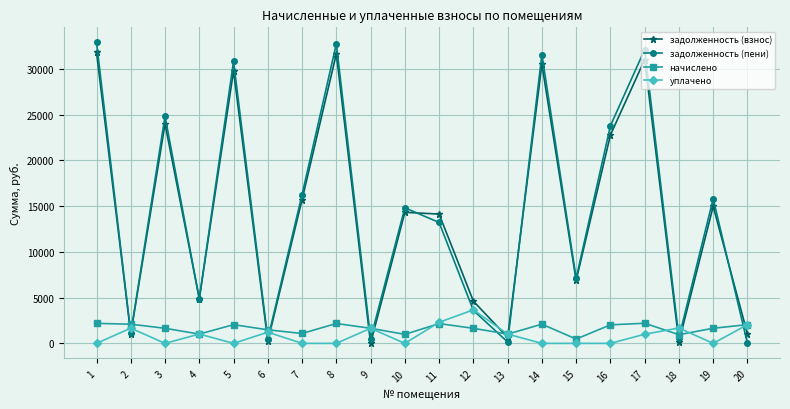

The value of задолженность (взнос) at 8 is 31645.4. True or false?

True